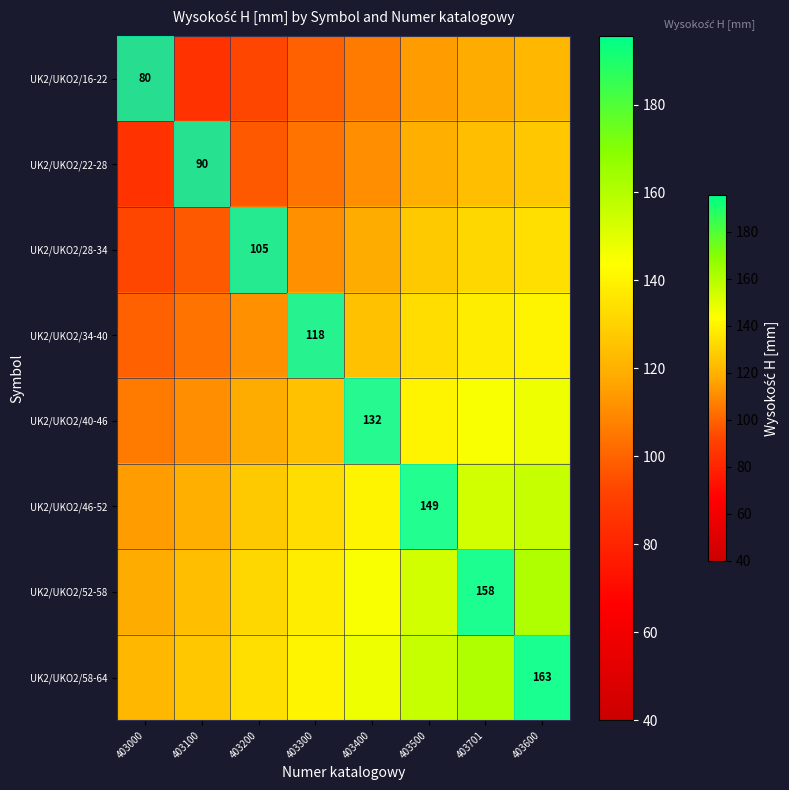

What is the smallest value displayed?

80.0